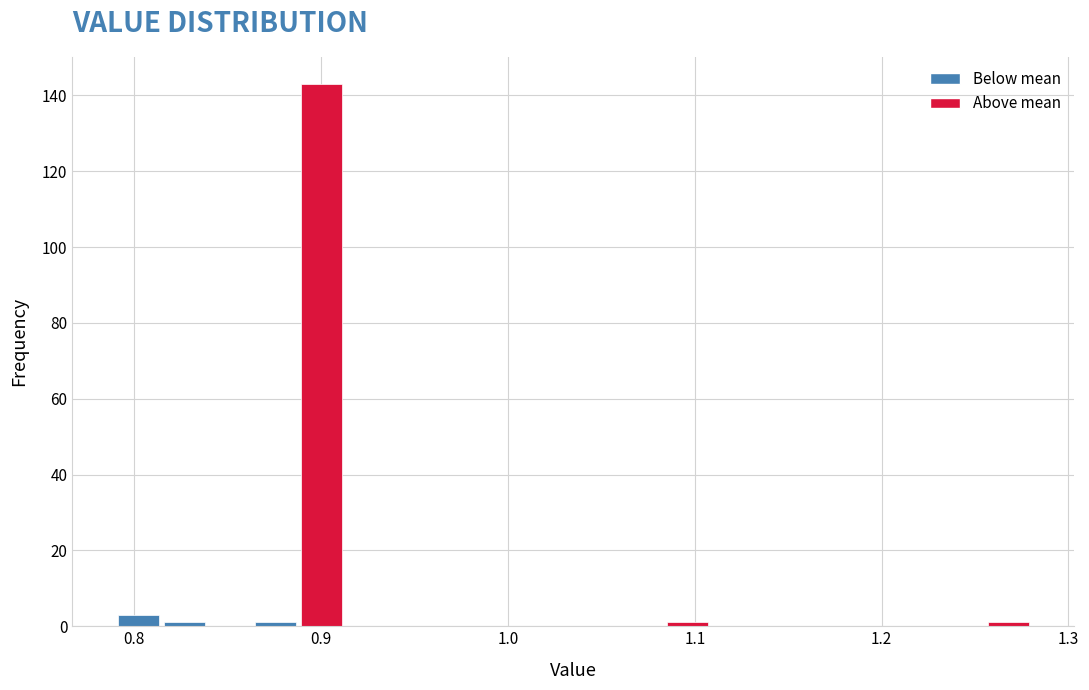

Read against the x-axis, roughly where is the centre of the tallest bar?

0.90